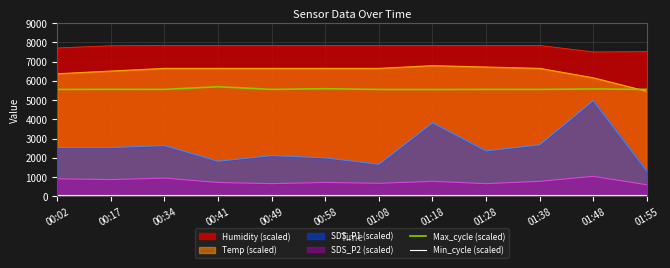

True or false: Min_cycle (scaled) and Max_cycle (scaled) intersect in this chart.

False